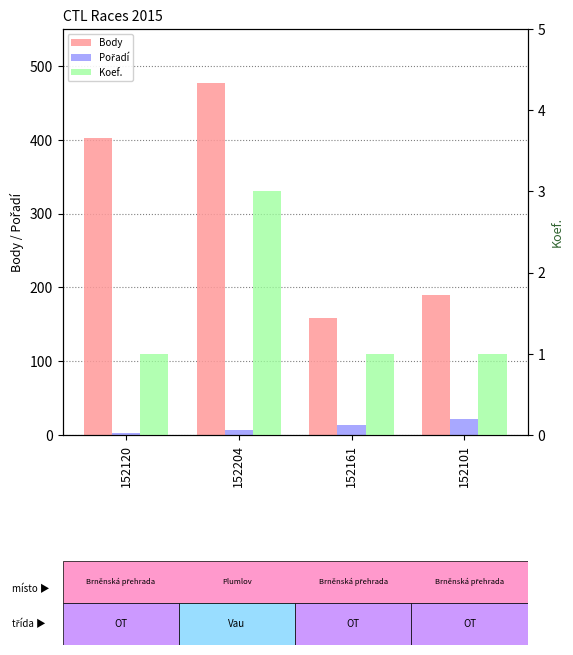

Count the Pořadí values in the range 7 to 22.

3